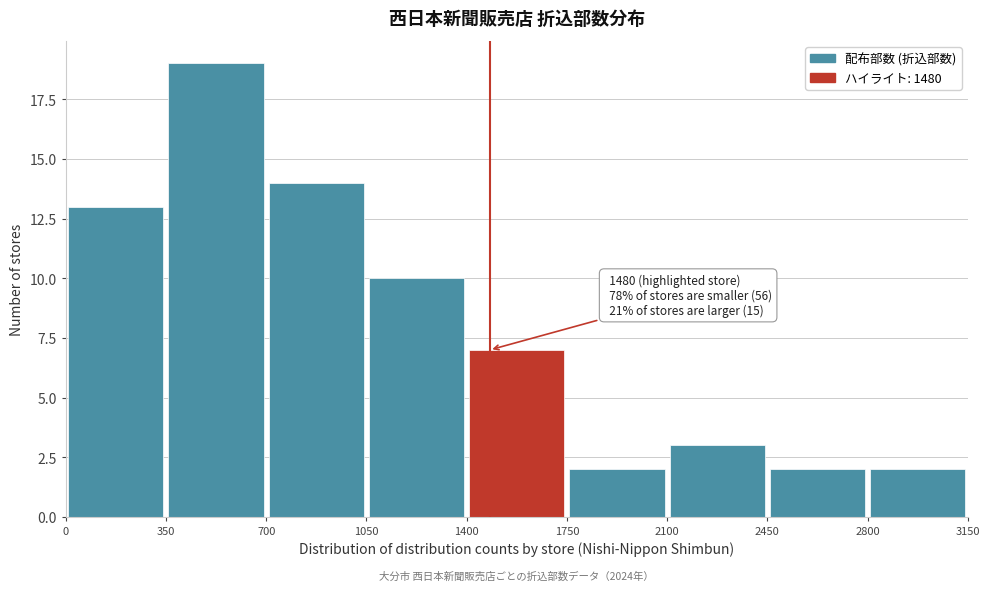

Which range on the x-axis has the tallest bar?

350 to 700